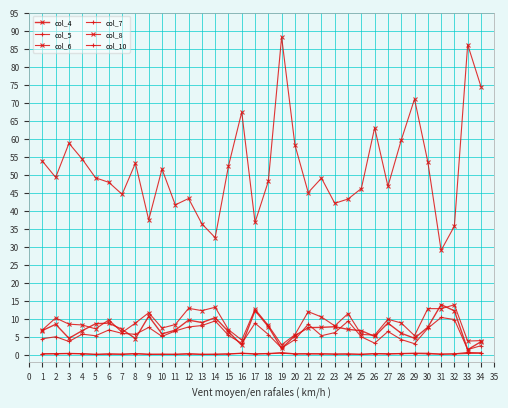

Does the chart have visible grid lines?

Yes